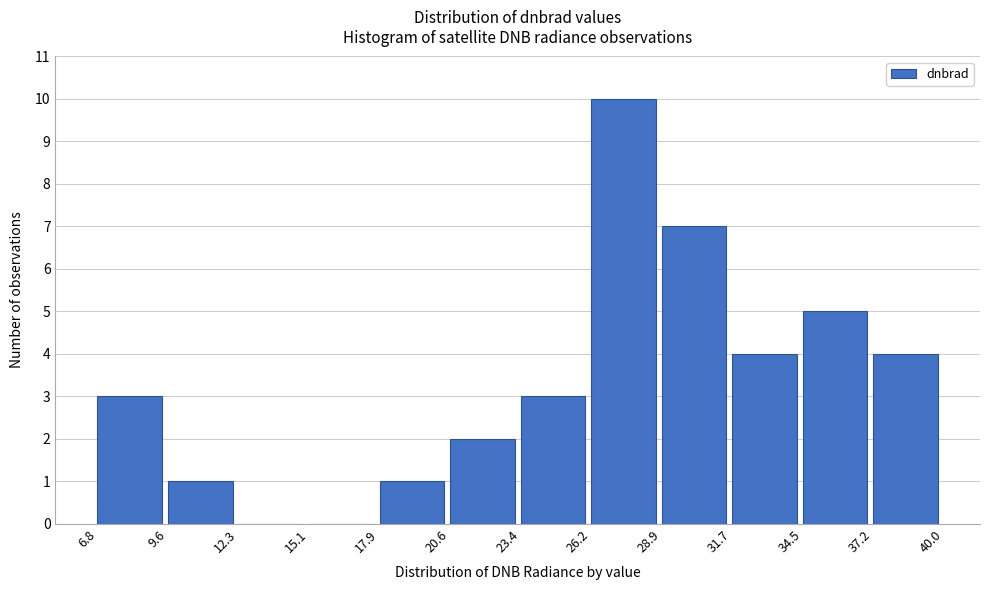

Reading left to right, list every bar in this chart as the range it spans on the x-axis followed by its height. The values are not printed on the chart, so give them approximately, as read against the axis.

6.8 to 9.6: 3
9.6 to 12.3: 1
12.3 to 15.1: 0
15.1 to 17.9: 0
17.9 to 20.6: 1
20.6 to 23.4: 2
23.4 to 26.2: 3
26.2 to 28.9: 10
28.9 to 31.7: 7
31.7 to 34.5: 4
34.5 to 37.2: 5
37.2 to 40.0: 4